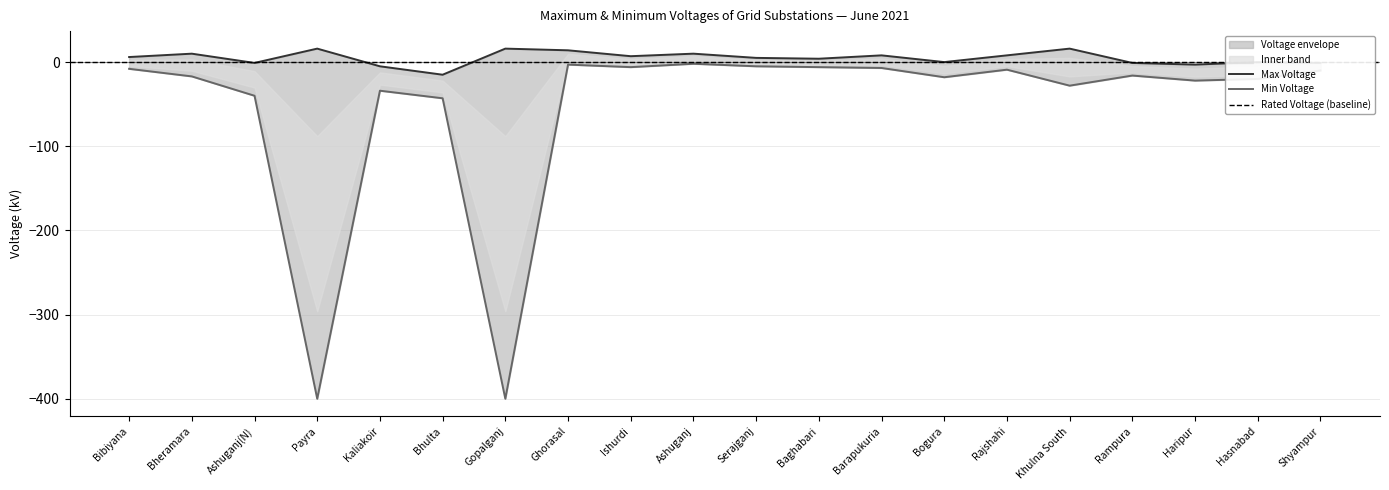

At which label does Rated Voltage (kV) reach its peak?

Bibiyana